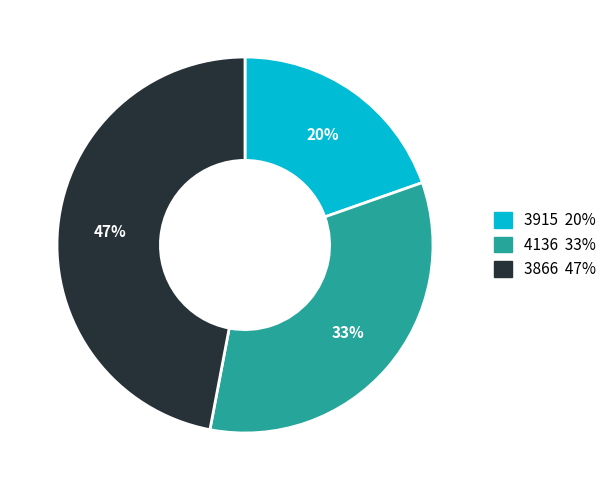

Does any single category account for the majority?

No